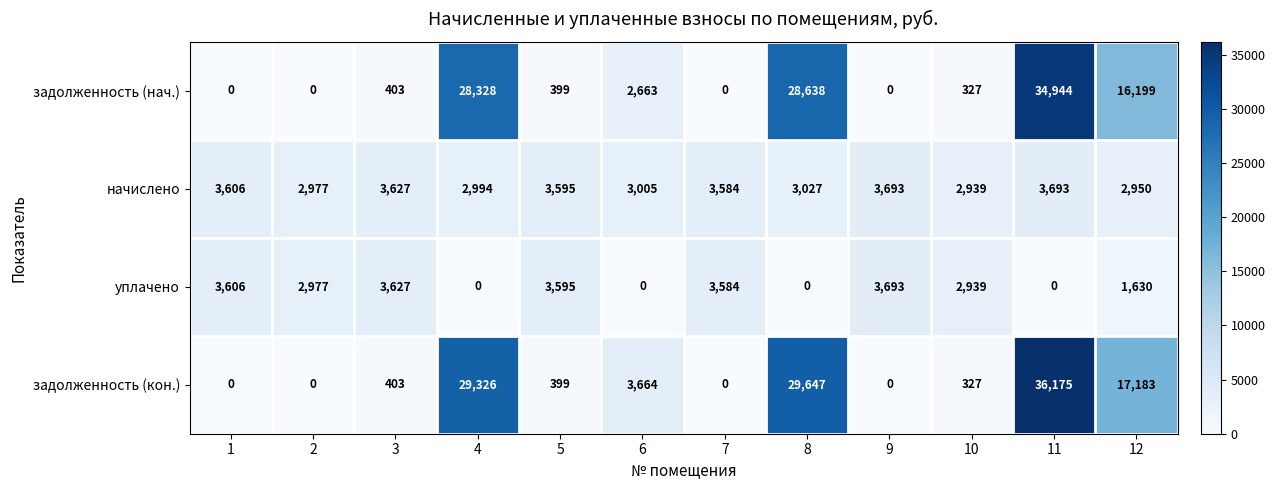

What is the maximum value shown in the chart?

36175